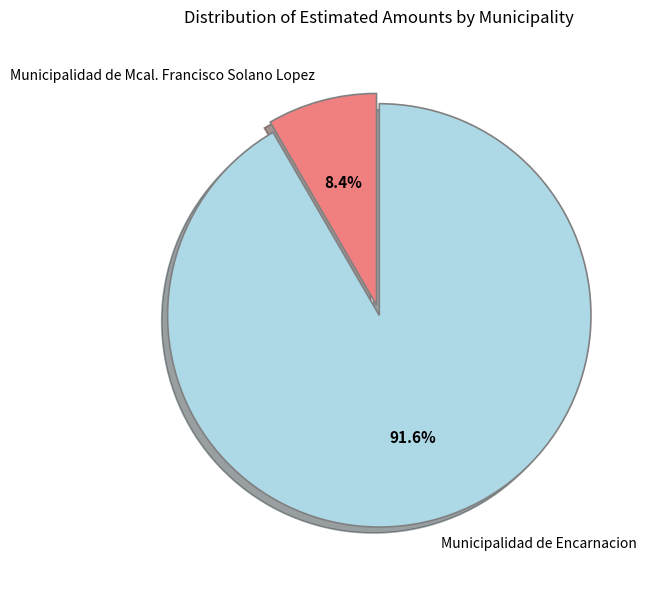

What is the total percentage of Municipalidad de Encarnacion and Municipalidad de Mcal. Francisco Solano Lopez?

100.0%